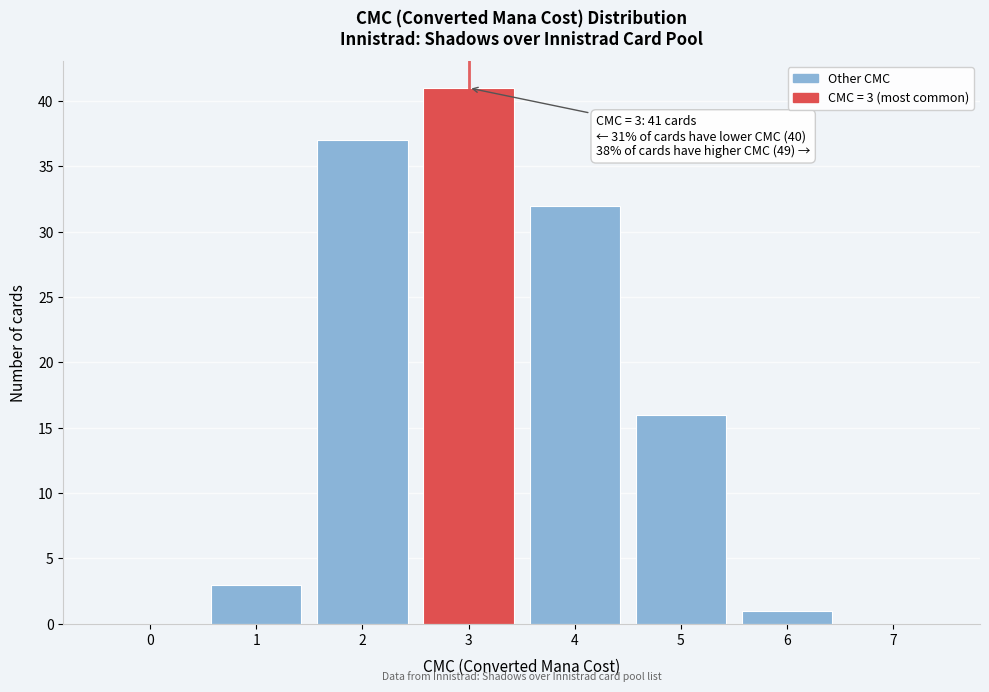

Which range on the x-axis has the tallest bar?

2.5 to 3.5